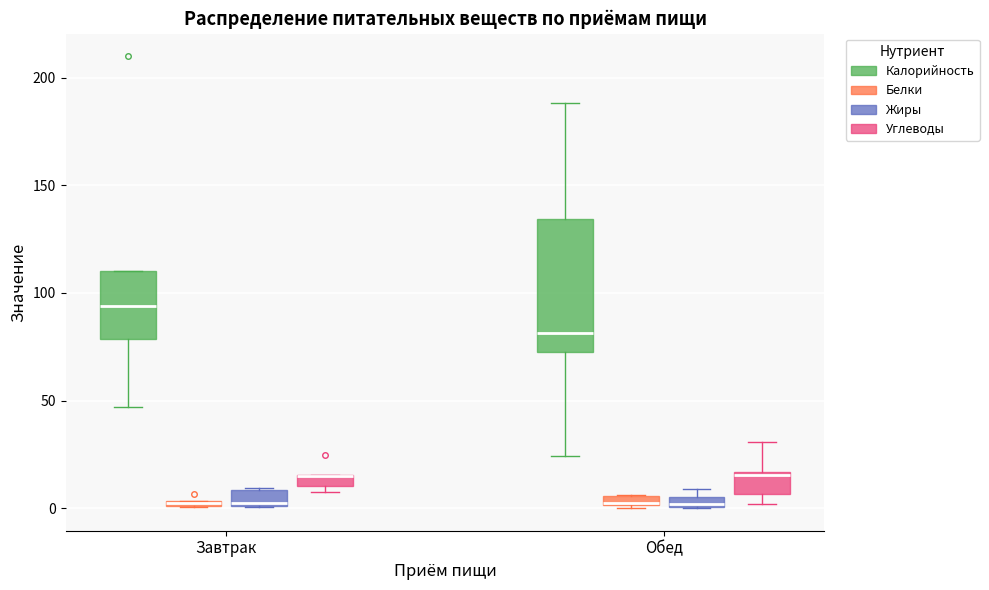

Comparing the boxes themselves (not the whiskers), which one is the tallest?

Обед (Калорийность)